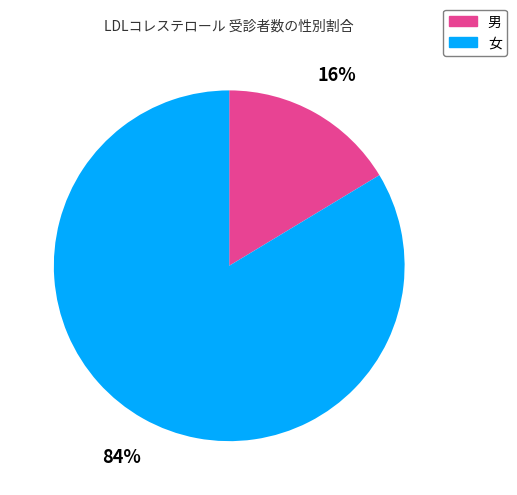

Is the sum of 男 and 女 greater than half?

Yes